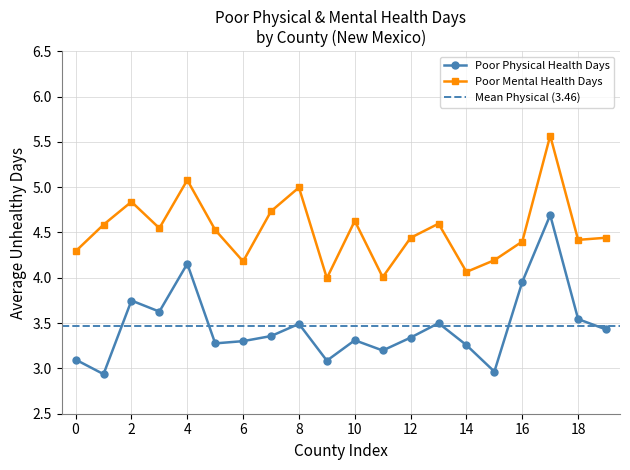

True or false: Poor Physical Health Days and Poor Mental Health Days intersect in this chart.

False